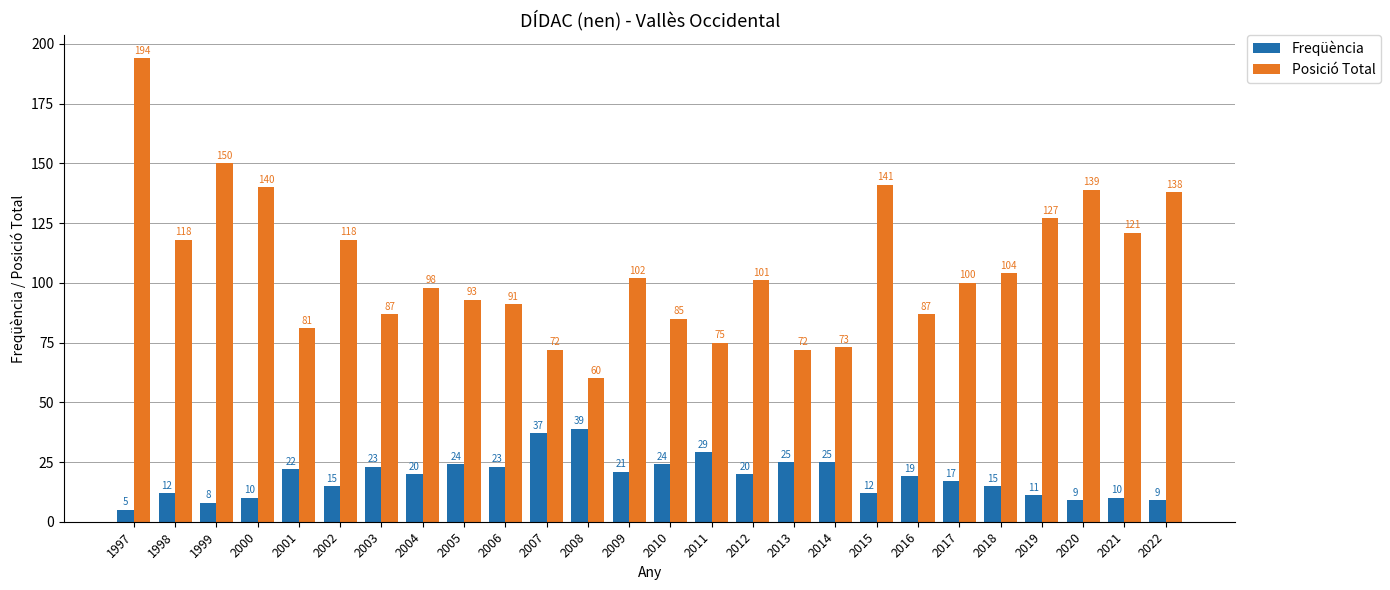

Which series has the largest range (max minus min)?

Posició Total